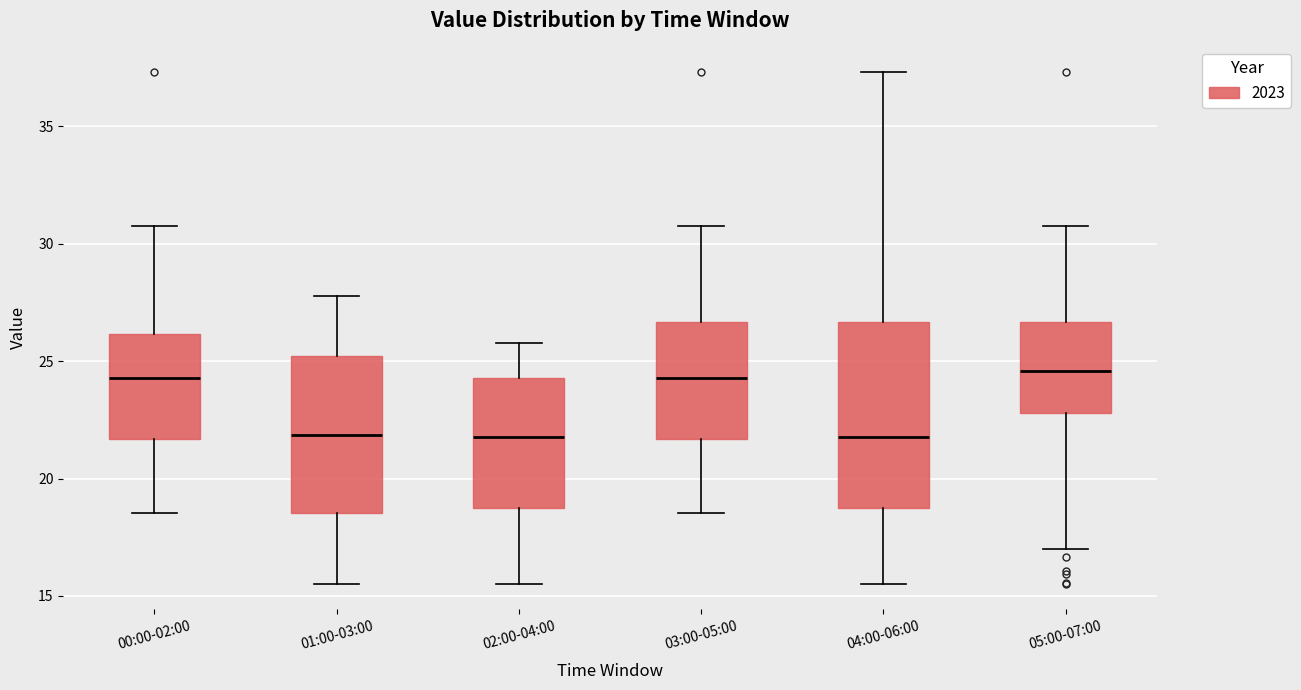

Which box is the tallest, from its lower edge to its upper edge?

04:00-06:00